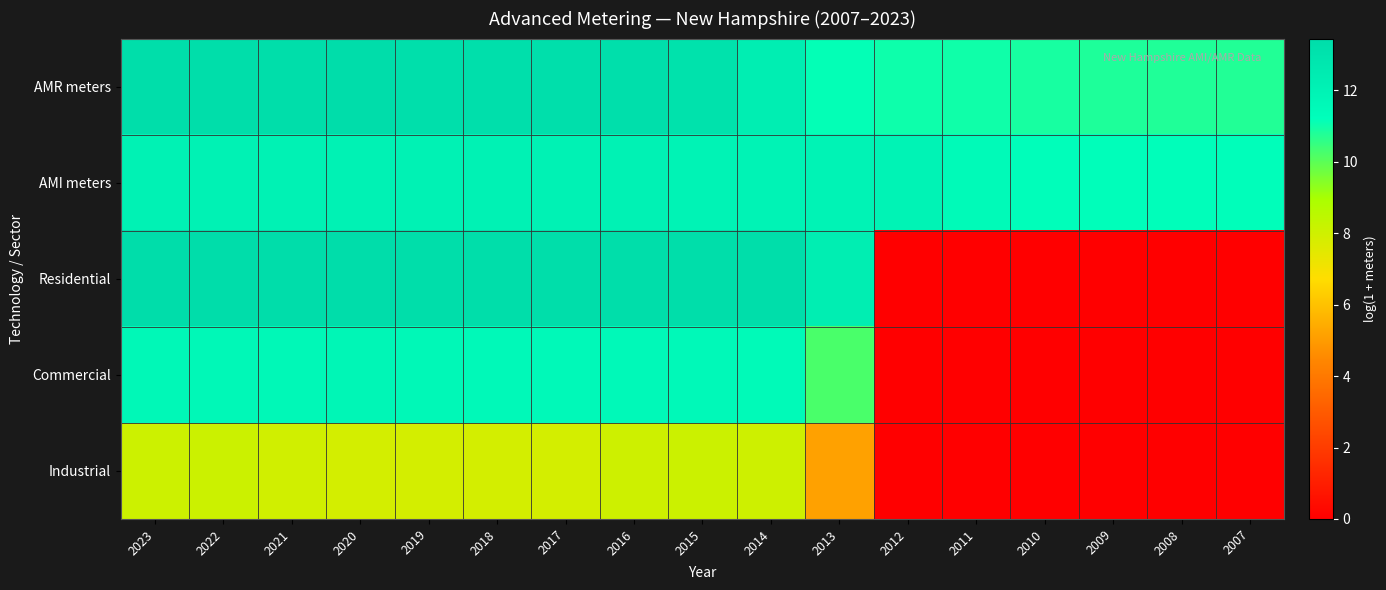

Reading left to right, transcribe all the data shown in this chart.

AMR meters: 2023=13.4	2022=13.3	2021=13.4	2020=13.4	2019=13.3	2018=13.3	2017=13.3	2016=13.2	2015=13.1	2014=12.3	2013=11.1	2012=11.0	2011=11.0	2010=10.9	2009=10.8	2008=10.8	2007=10.7
AMI meters: 2023=12.0	2022=12.0	2021=12.0	2020=12.0	2019=12.0	2018=12.0	2017=12.0	2016=12.0	2015=12.0	2014=12.0	2013=12.0	2012=11.9	2011=11.5	2010=11.2	2009=11.2	2008=11.2	2007=11.2
Residential: 2023=13.4	2022=13.4	2021=13.4	2020=13.4	2019=13.4	2018=13.4	2017=13.4	2016=13.3	2015=13.3	2014=13.3	2013=12.2	2012=0.0	2011=0.0	2010=0.0	2009=0.0	2008=0.0	2007=0.0
Commercial: 2023=11.6	2022=11.6	2021=11.6	2020=11.8	2019=11.6	2018=11.6	2017=11.6	2016=11.6	2015=11.6	2014=11.5	2013=10.2	2012=0.0	2011=0.0	2010=0.0	2009=0.0	2008=0.0	2007=0.0
Industrial: 2023=8.1	2022=8.1	2021=7.9	2020=7.9	2019=7.9	2018=7.9	2017=7.9	2016=8.0	2015=8.1	2014=8.0	2013=5.2	2012=0.0	2011=0.0	2010=0.0	2009=0.0	2008=0.0	2007=0.0